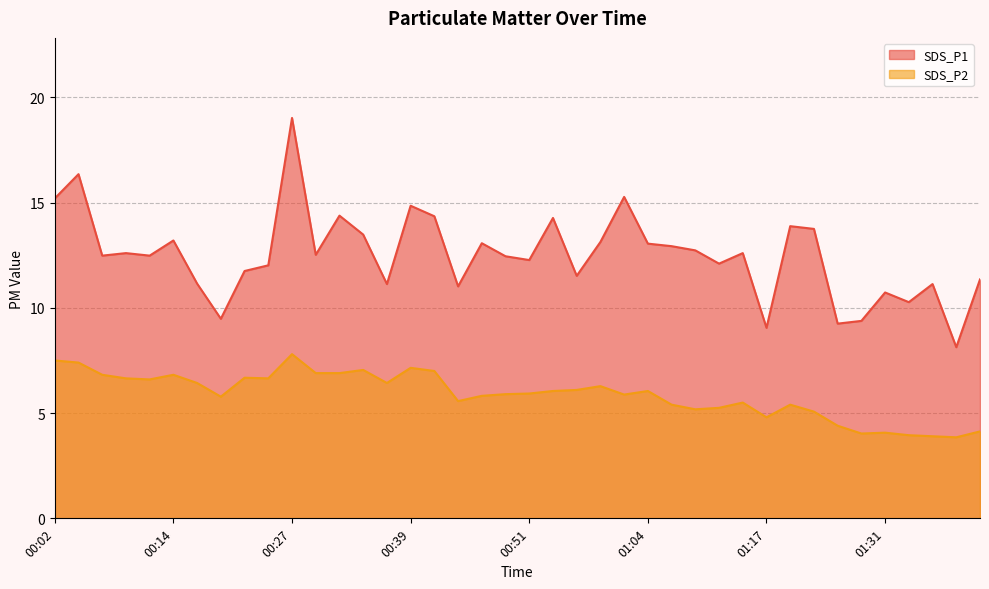

True or false: SDS_P2 has a value of 4.1 at 00:22.

False